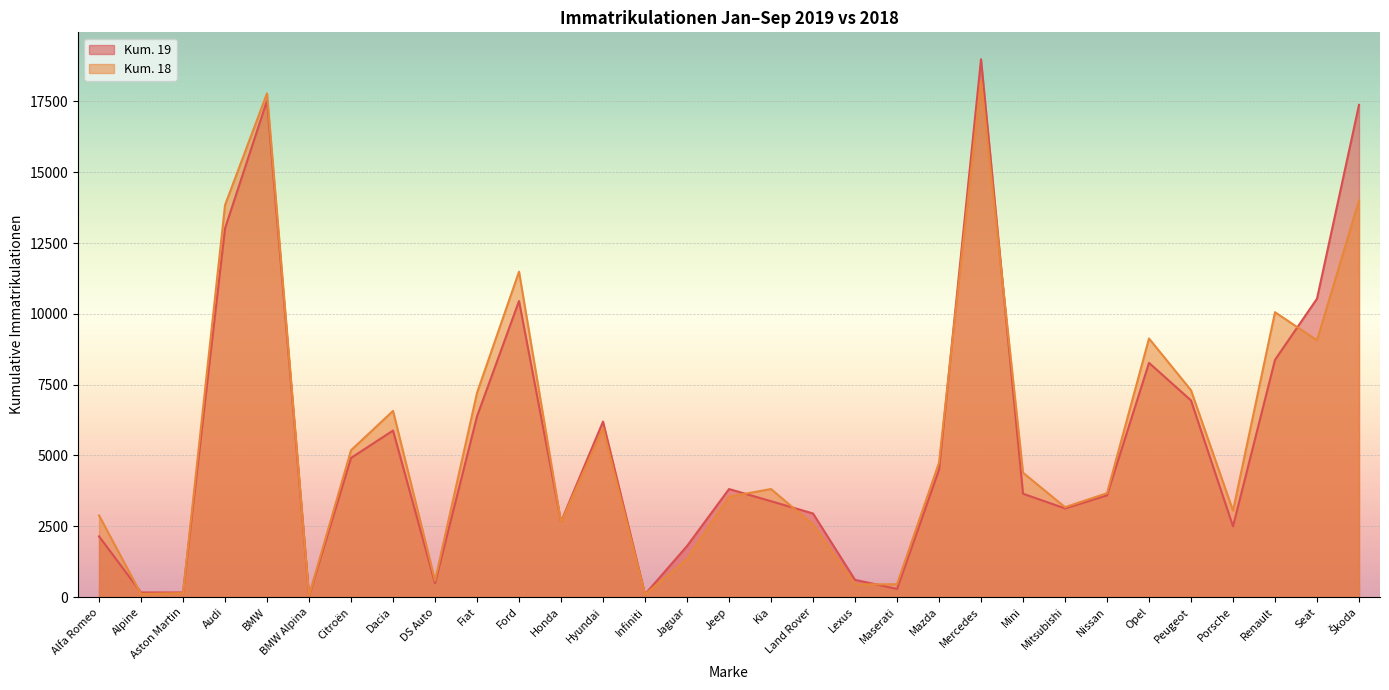

Reading right to left, what are all the values shown in this chart?

Kum. 19: 17377	10535	8376	2496	6942	8269	3593	3130	3649	18988	4495	287	609	2951	3385	3814	1802	98	6196	2661	10453	6381	489	5879	4913	43	17524	13018	162	163	2143
Kum. 18: 14004	9064	10057	3049	7301	9128	3667	3174	4390	18221	4742	454	445	2558	3814	3544	1334	92	5953	2647	11487	7211	585	6572	5183	58	17783	13839	138	107	2883